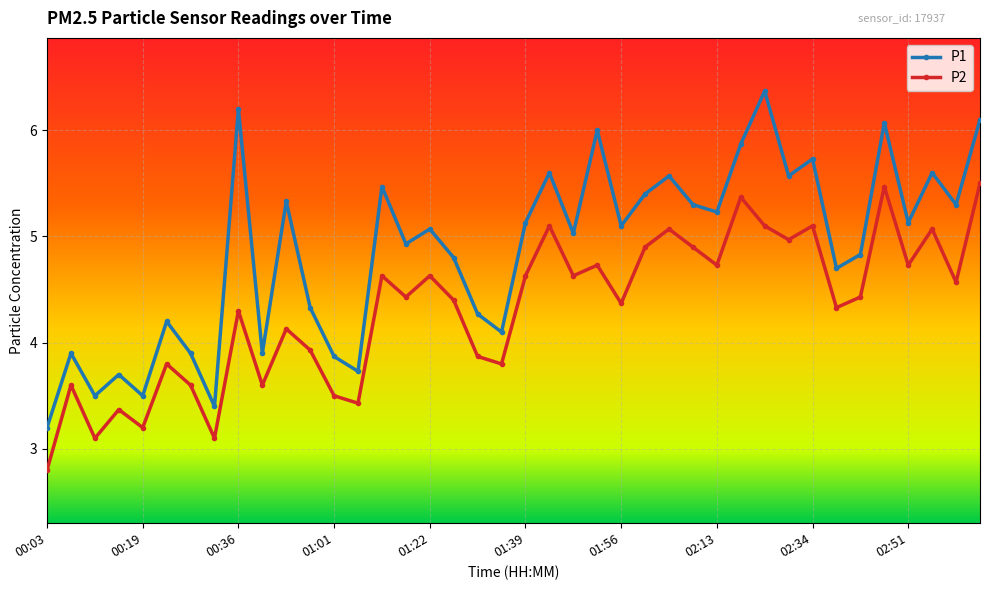

Rank the series by their average value, from highest to lowest.

P1, P2